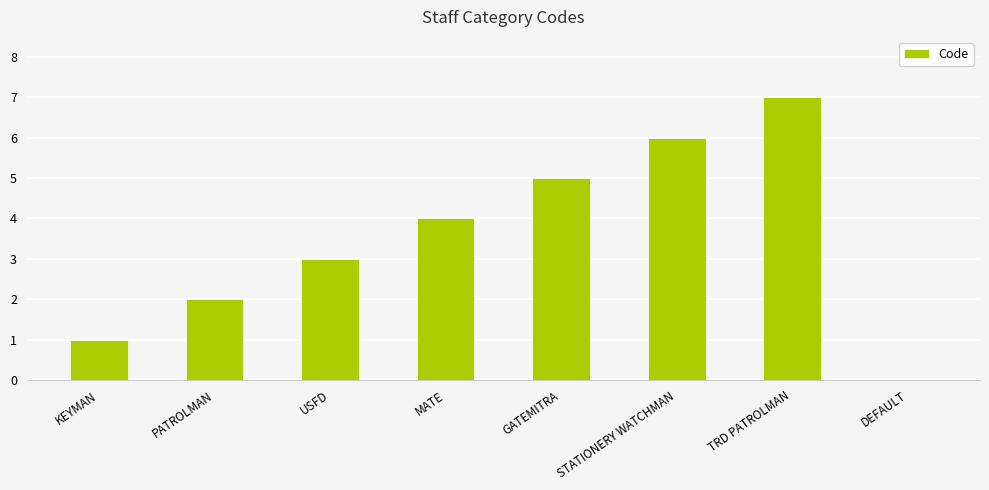

True or false: the data shows 4 at TRD PATROLMAN.

False